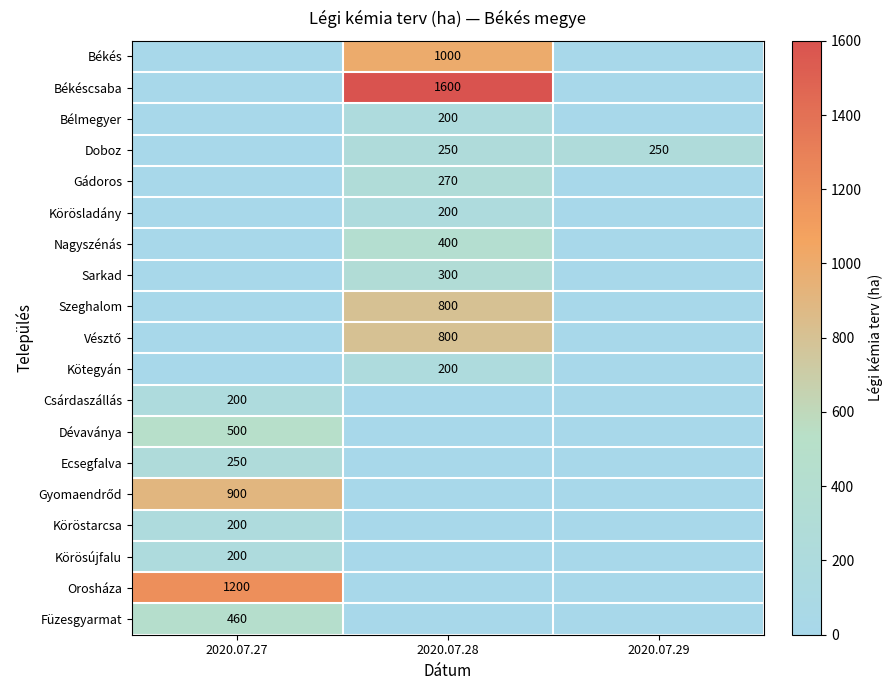

Is it true that Köröstarcsa equals 354 at 2020.07.27?

False